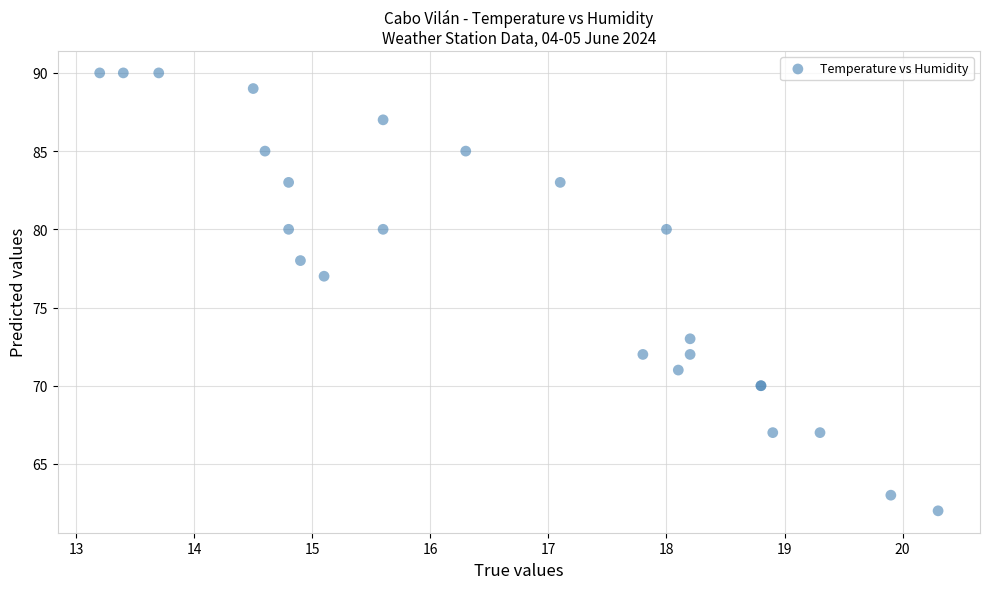

What Y value in the scatter plot is closest to 76?

77